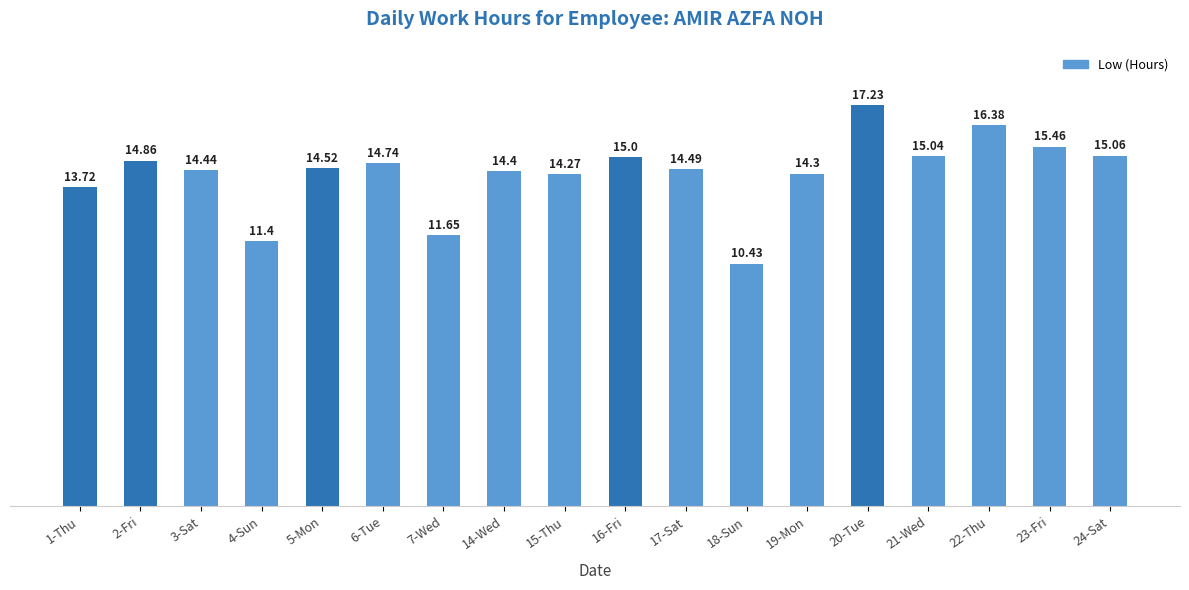

What is the change in value from 1-Thu to 20-Tue?

+3.5